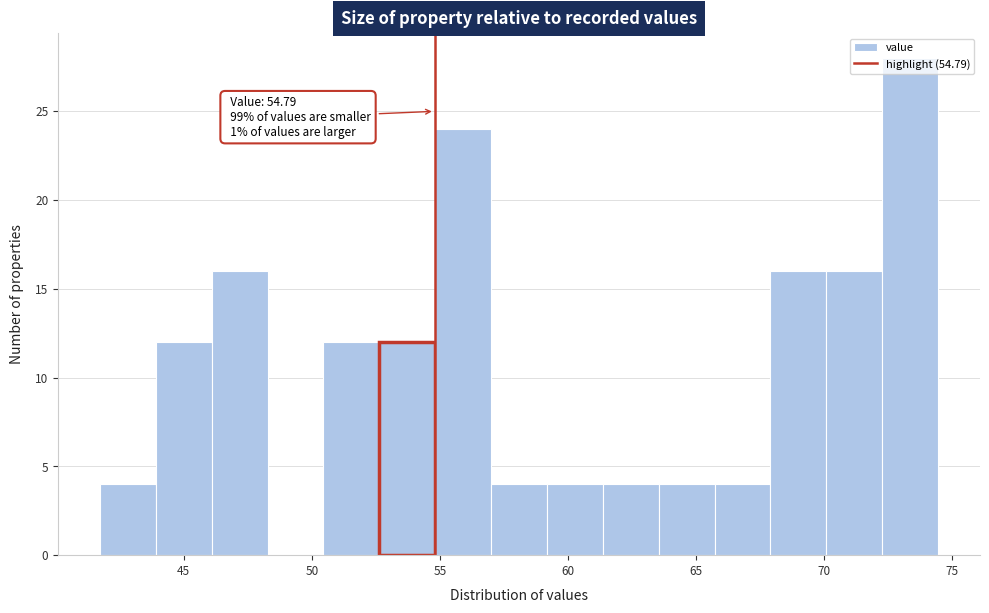

Which range on the x-axis has the tallest bar?

72.5 to 74.5